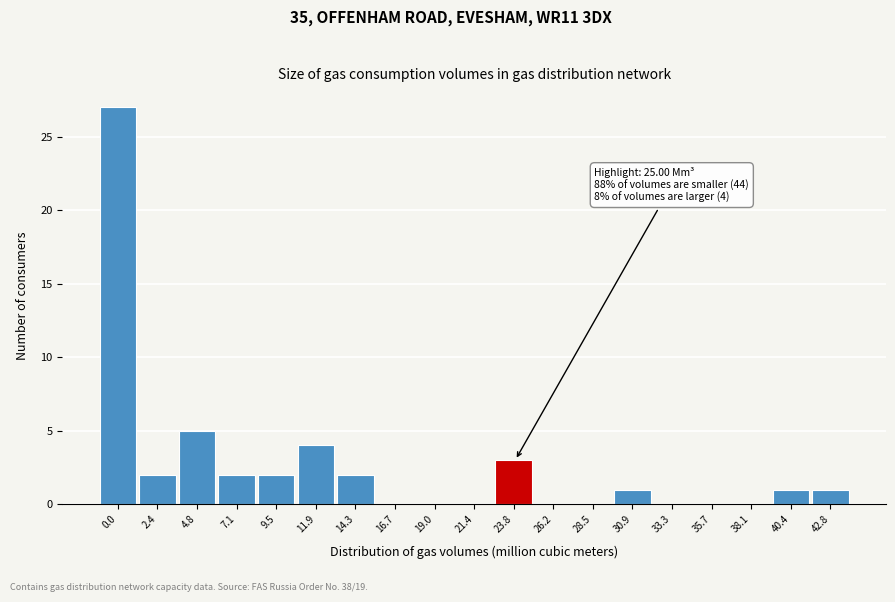

Reading left to right, what are all the values shown in this chart?

0.0=27	2.4=2	4.8=5	7.1=2	9.5=2	11.9=4	14.3=2	16.7=0	19.0=0	21.4=0	23.8=3	26.2=0	28.5=0	30.9=1	33.3=0	35.7=0	38.1=0	40.4=1	42.8=1